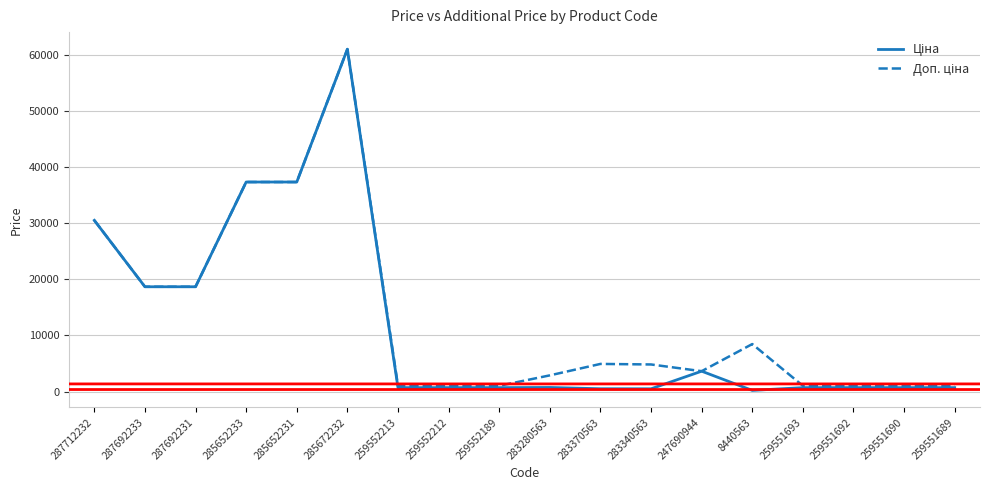

What is the greatest value displayed?

61024.7